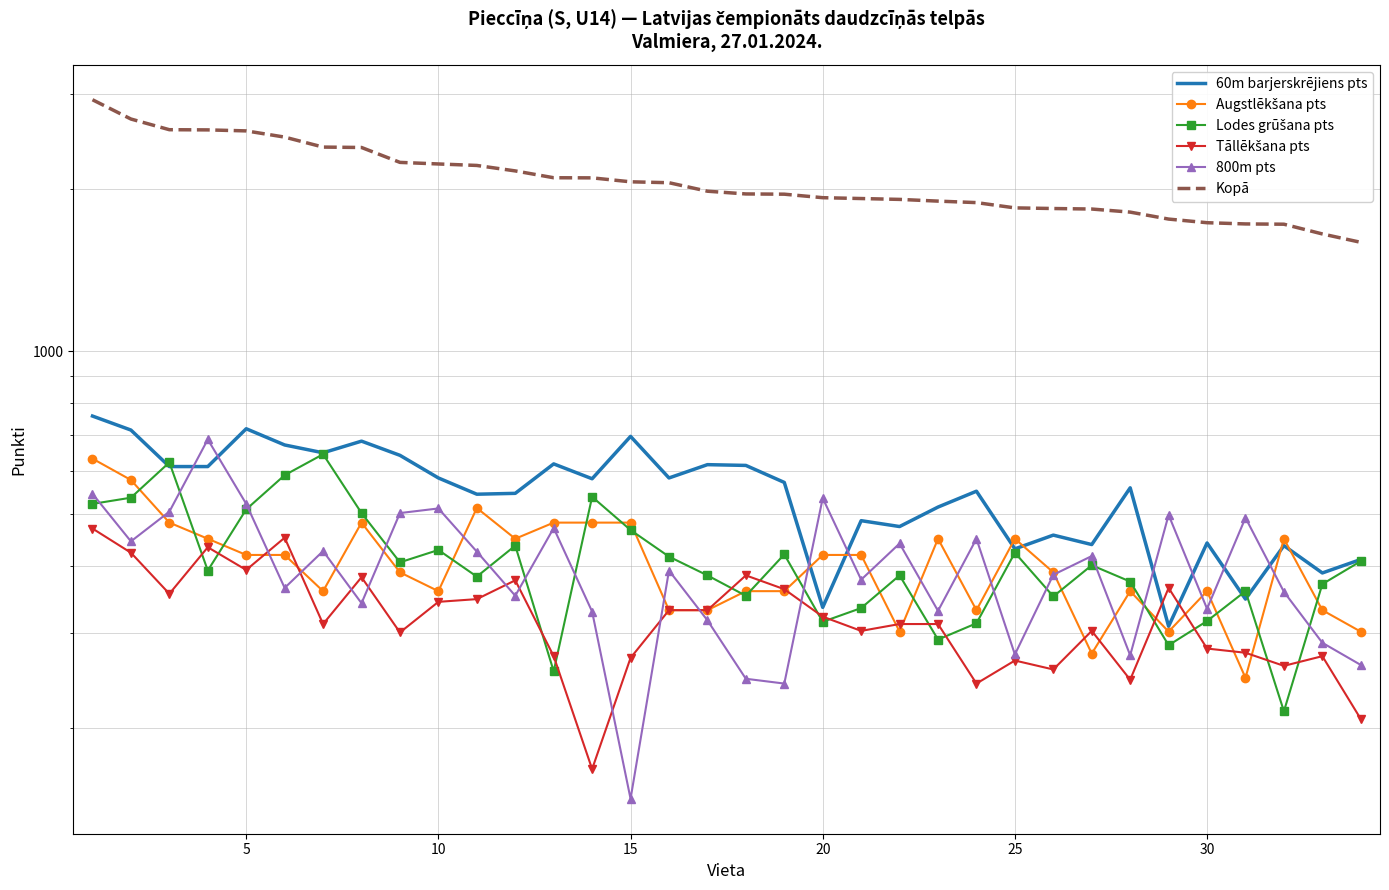

How many interior local valleys does the Lodes grūšana pts series have?

10